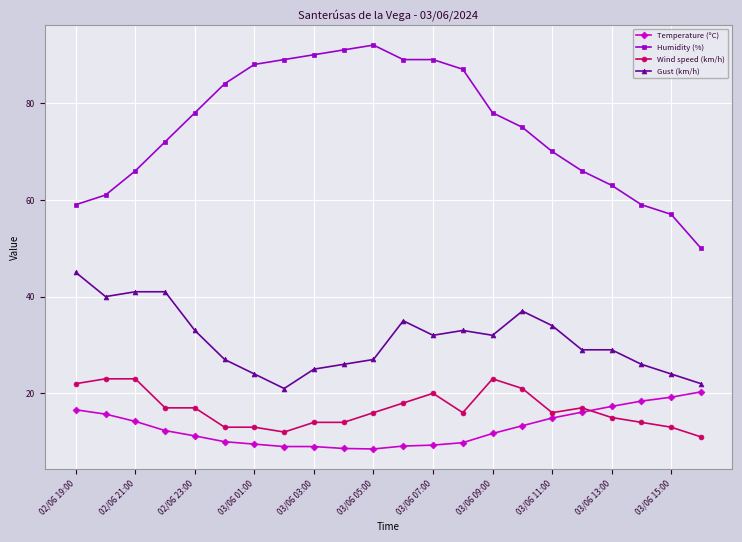

What is the greatest value displayed?

92.0